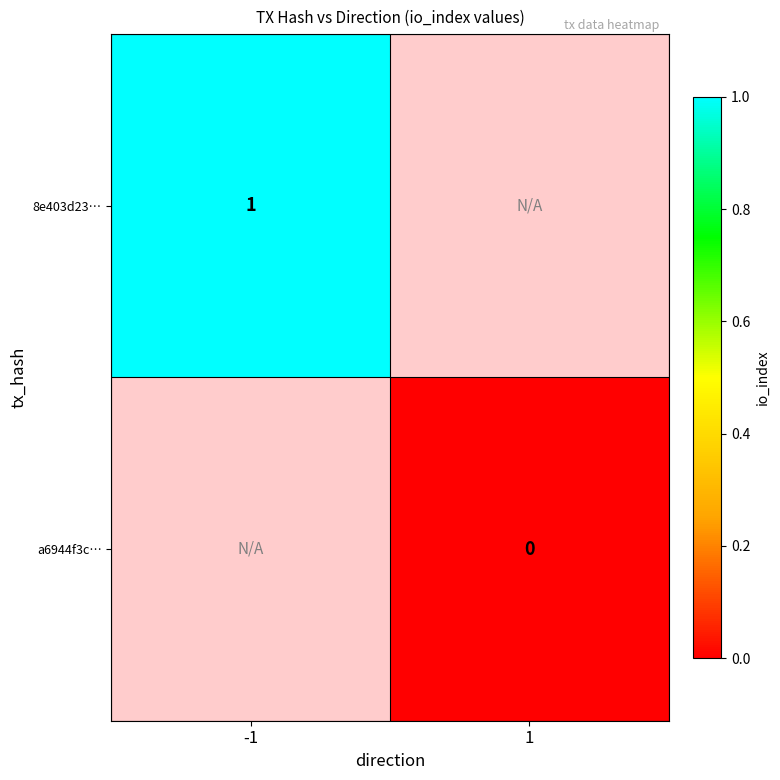

Which category has the highest value across all series?

-1